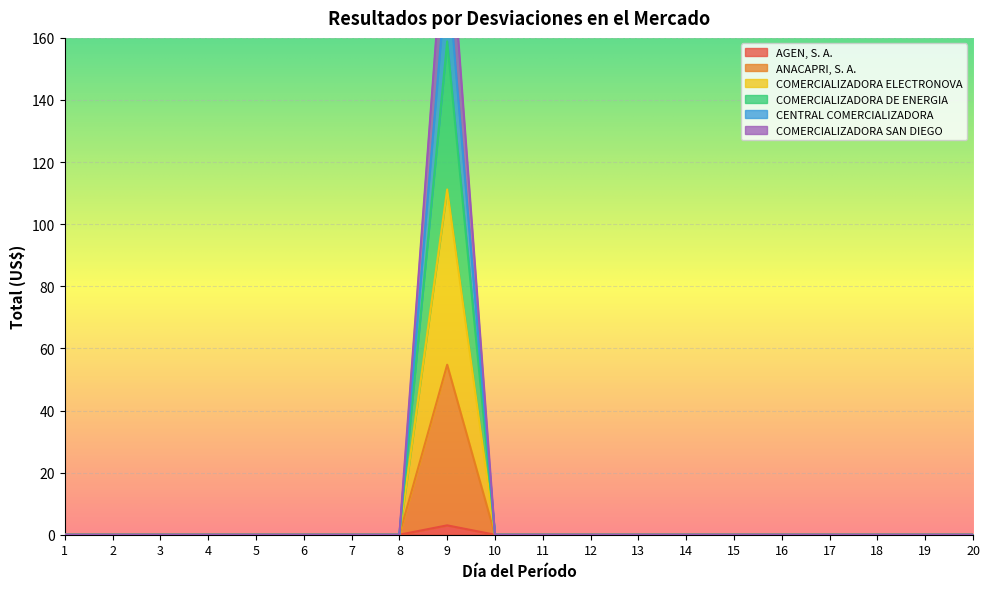

What is the sum of all COMERCIALIZADORA SAN DIEGO values?

208.2